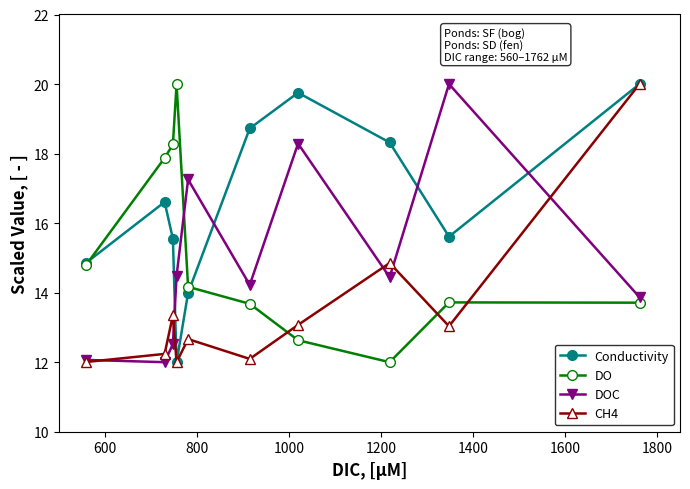

After their last crossing, which series has the higher values: CH4 or DOC?

CH4